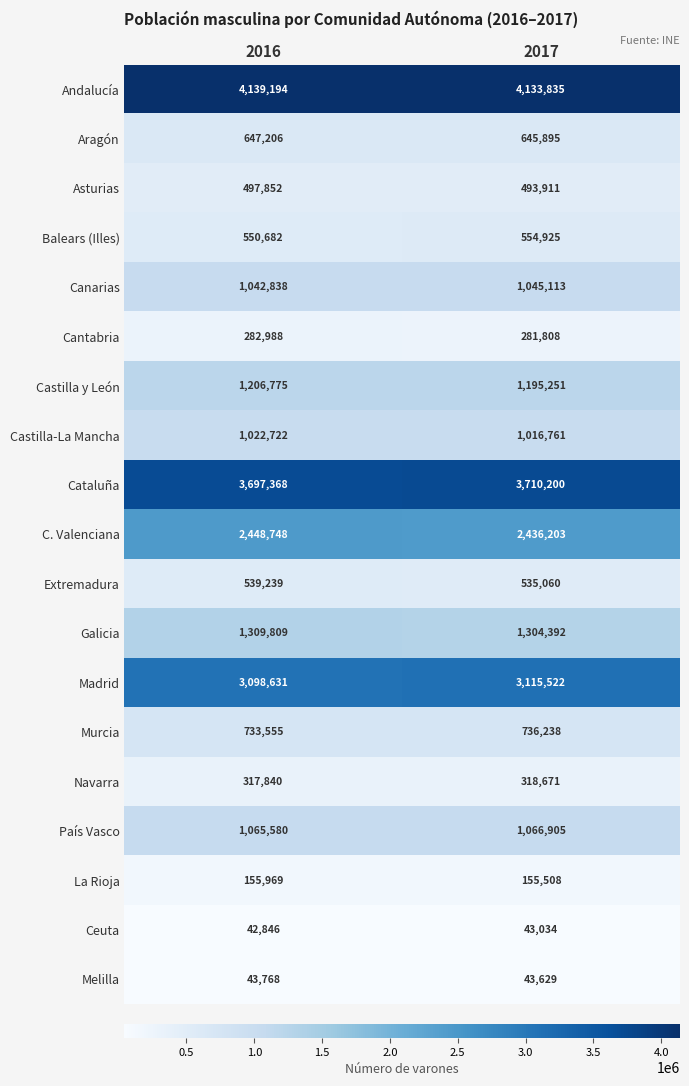

At 2017, list the series in order from smallest to largest.

Ceuta, Melilla, La Rioja, Cantabria, Navarra, Asturias, Extremadura, Balears (Illes), Aragón, Murcia, Castilla-La Mancha, Canarias, País Vasco, Castilla y León, Galicia, C. Valenciana, Madrid, Cataluña, Andalucía